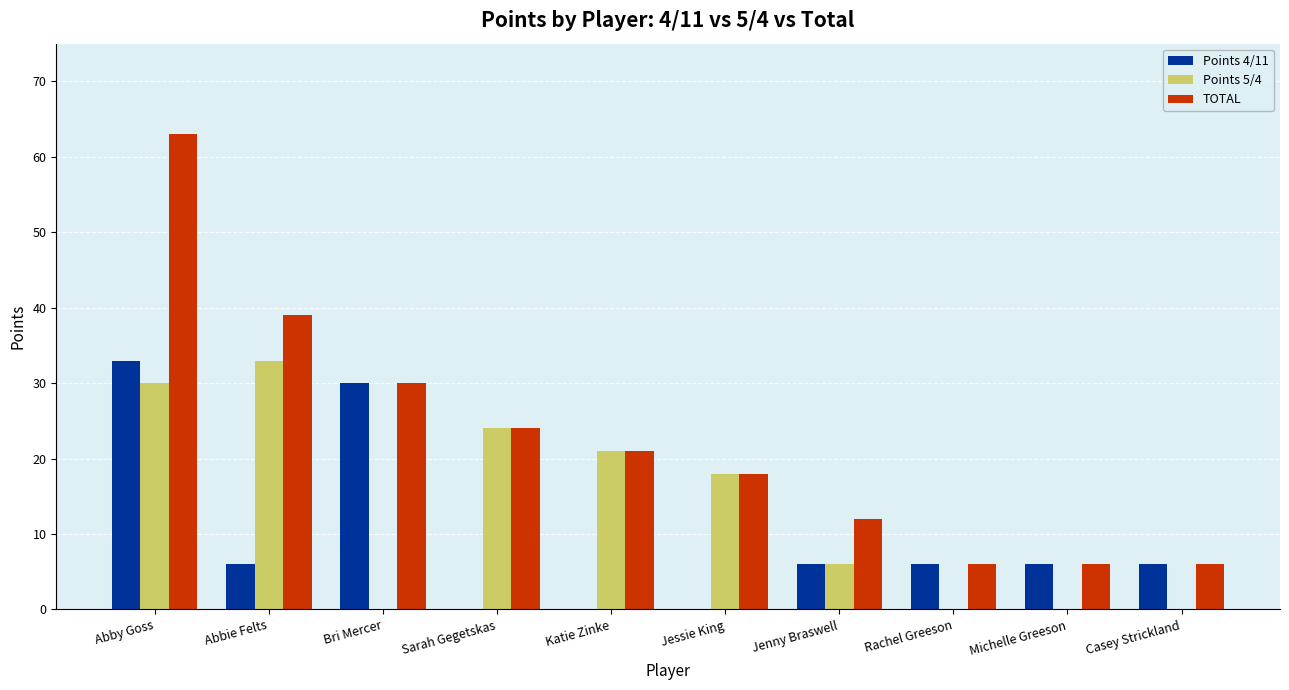

Between Sarah Gegetskas and Jenny Braswell, which series saw the biggest shift?

Points 5/4